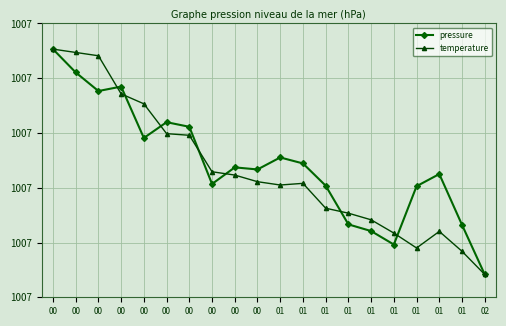

Is it true that pressure equals 1811.7 at 00?

False